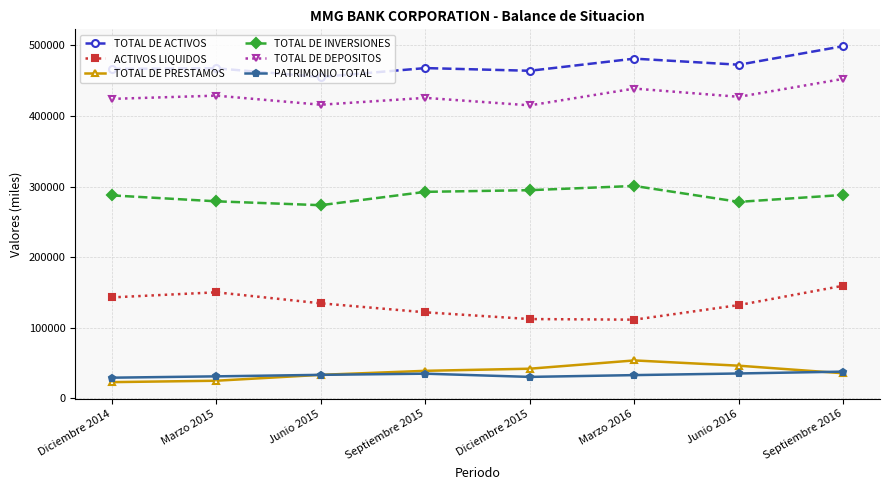

True or false: TOTAL DE ACTIVOS has a value of 498788.7 at Septiembre 2016.

True